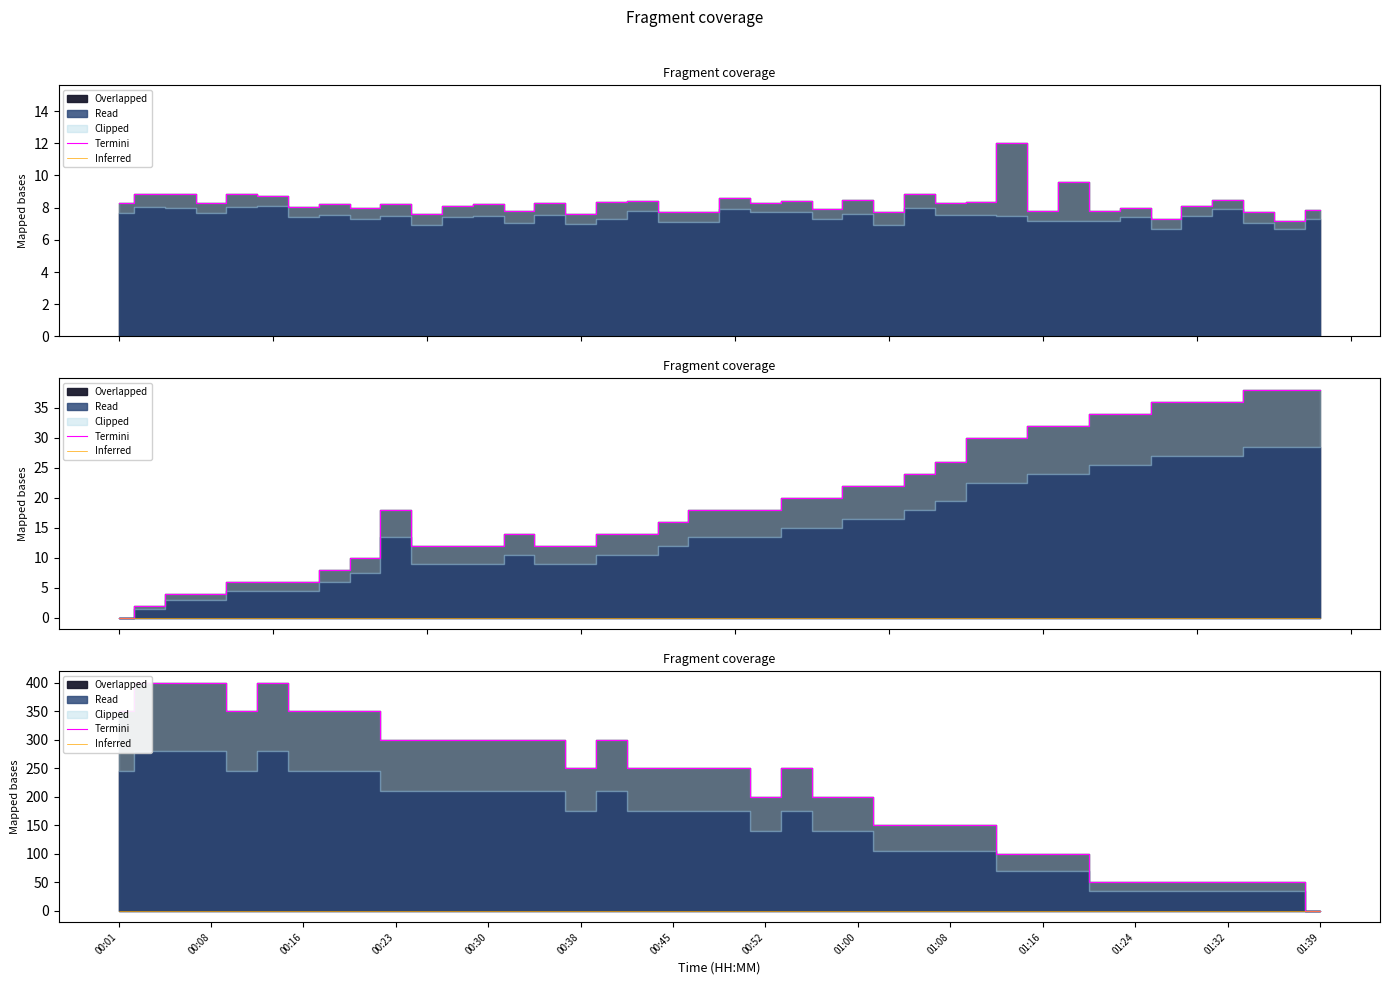

What is the difference between the second highest and second lowest values in the Termini series?

350.0